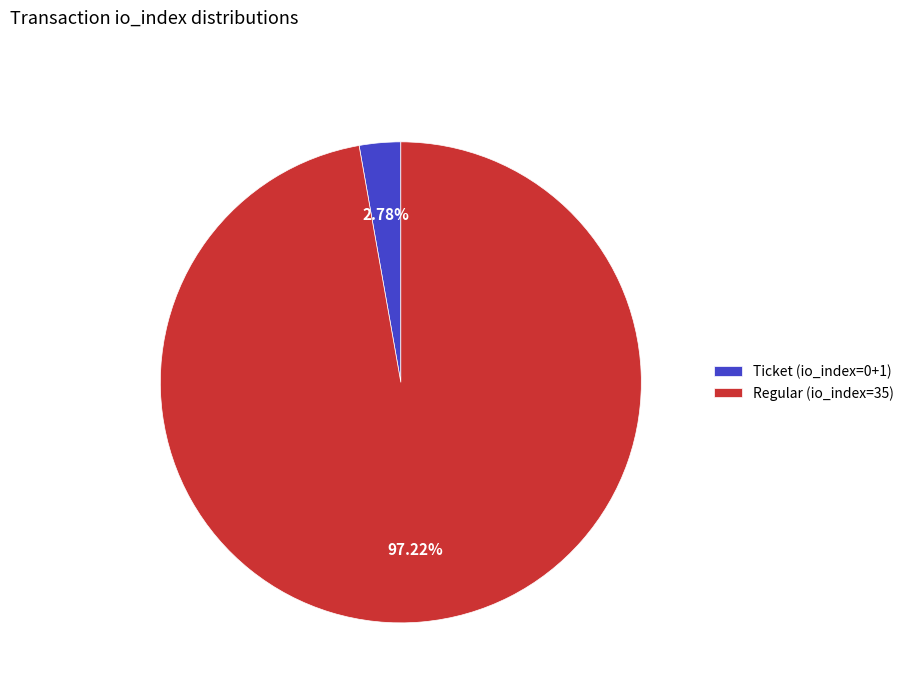

Is the sum of Regular (io_index=35) and Ticket (io_index=0+1) greater than half?

Yes